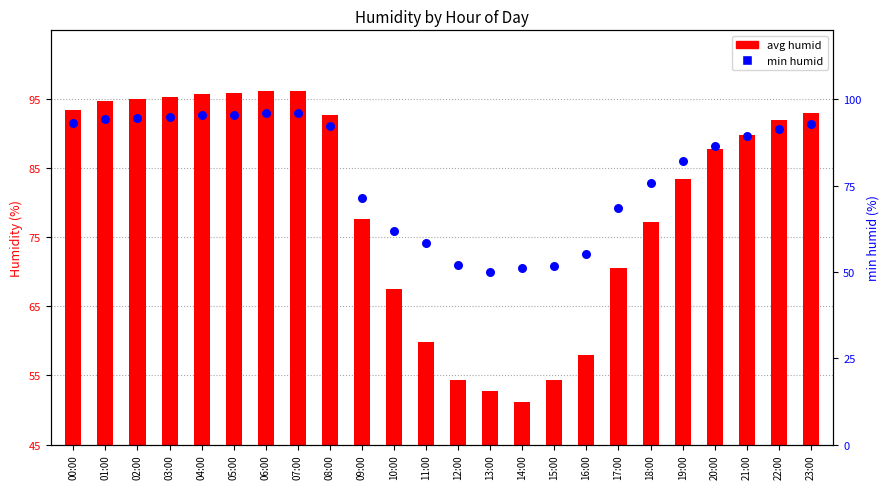

At which category is the sum across all series the highest?

06:00